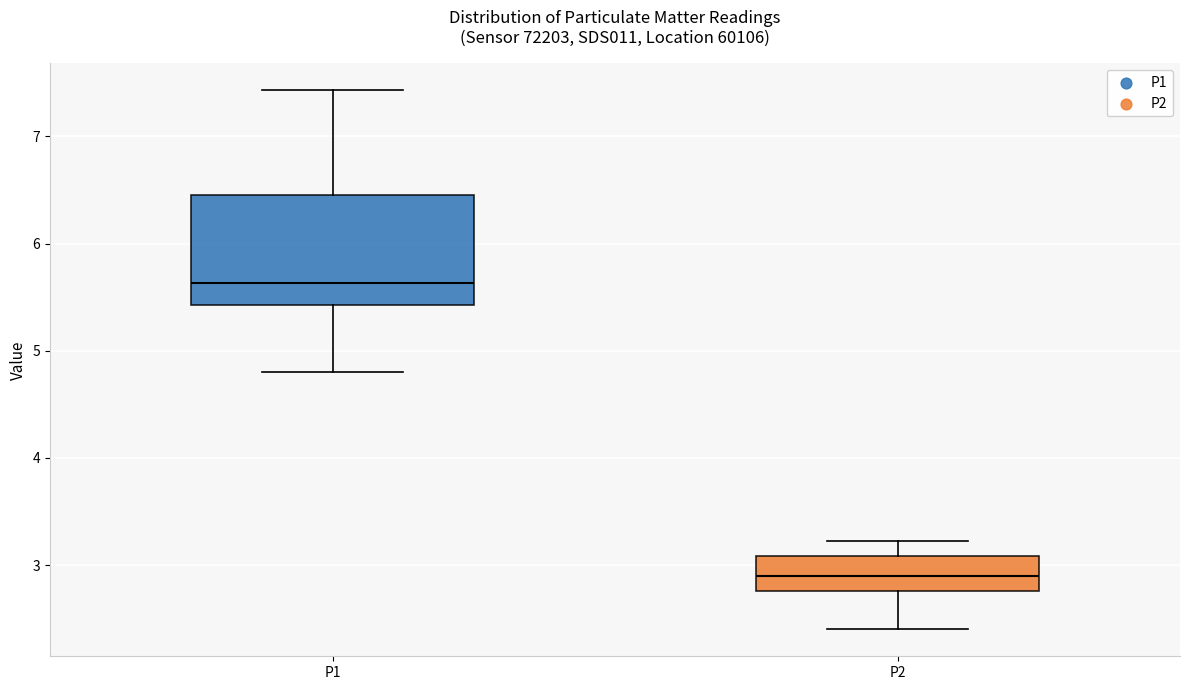

Reading left to right, transcribe this box plot: for each box, give where its median line is, the range the box spans, and where its two whiskers end, as read against the y-axis. The values are not printed on the chart, so give them approximately, as read against the axis.

P1: median 5.6, box 5.4 to 6.5, whiskers 4.8 to 7.4
P2: median 2.9, box 2.8 to 3.1, whiskers 2.4 to 3.2